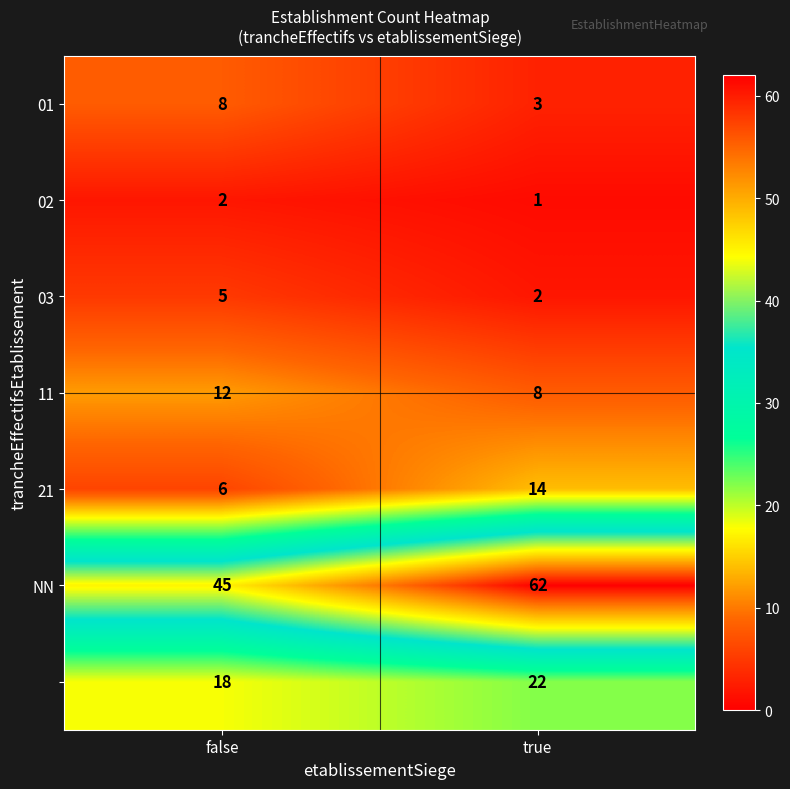

At which category is the sum across all series the highest?

true